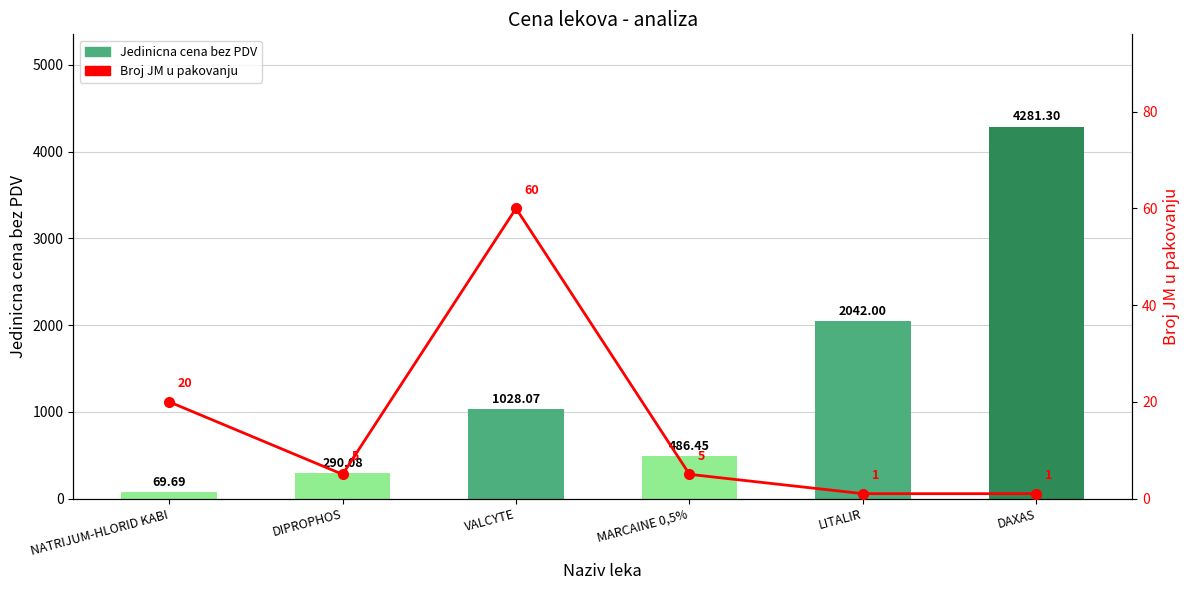

What value does the Broj JM u pakovanju series have at MARCAINE 0,5%?

5.0